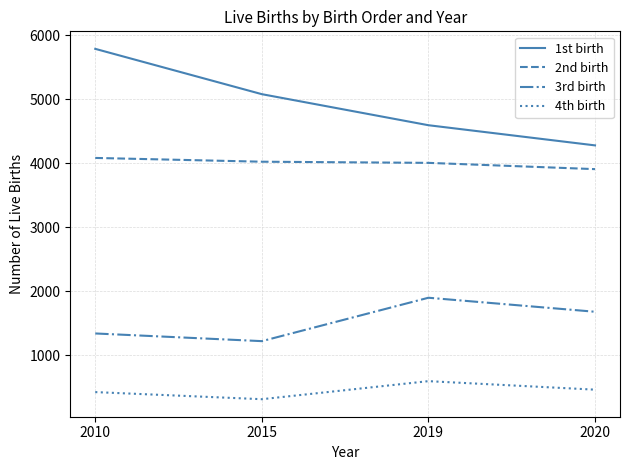

What is the approximate value of 2nd birth at 2010?

4082